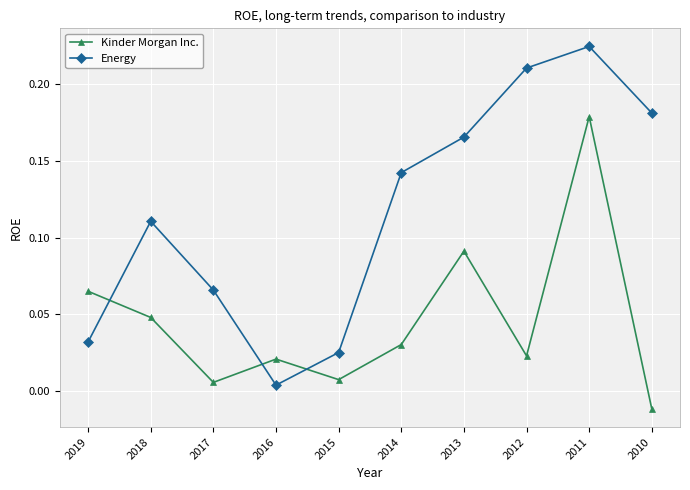

Rank the series at 2015 from lowest to highest value.

Kinder Morgan Inc., Energy